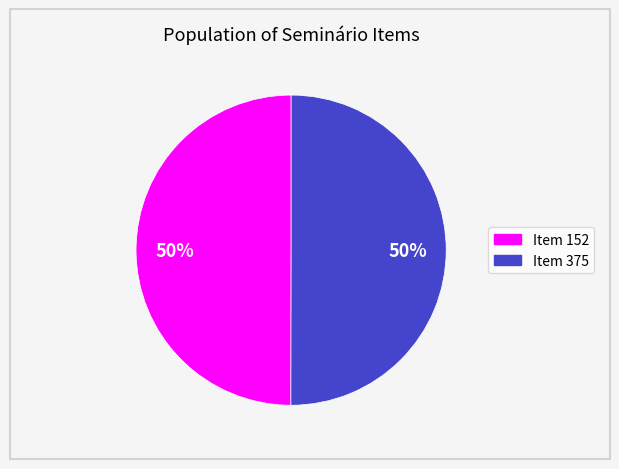

To the nearest percent, what is the average slice percentage?

50%